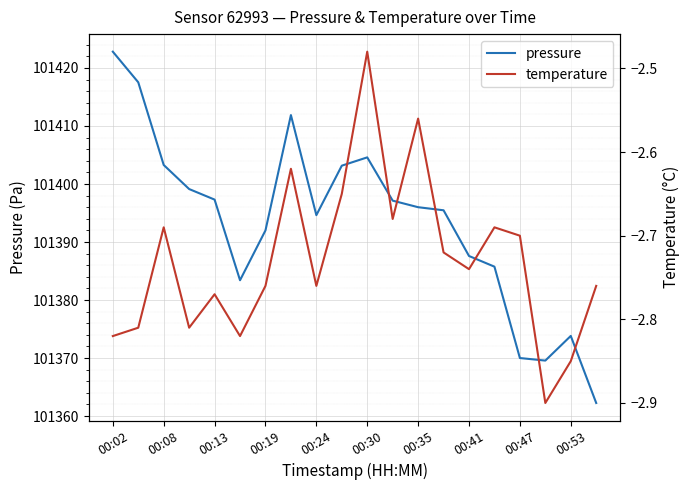

Is this an area chart (filled region under the line)?

No